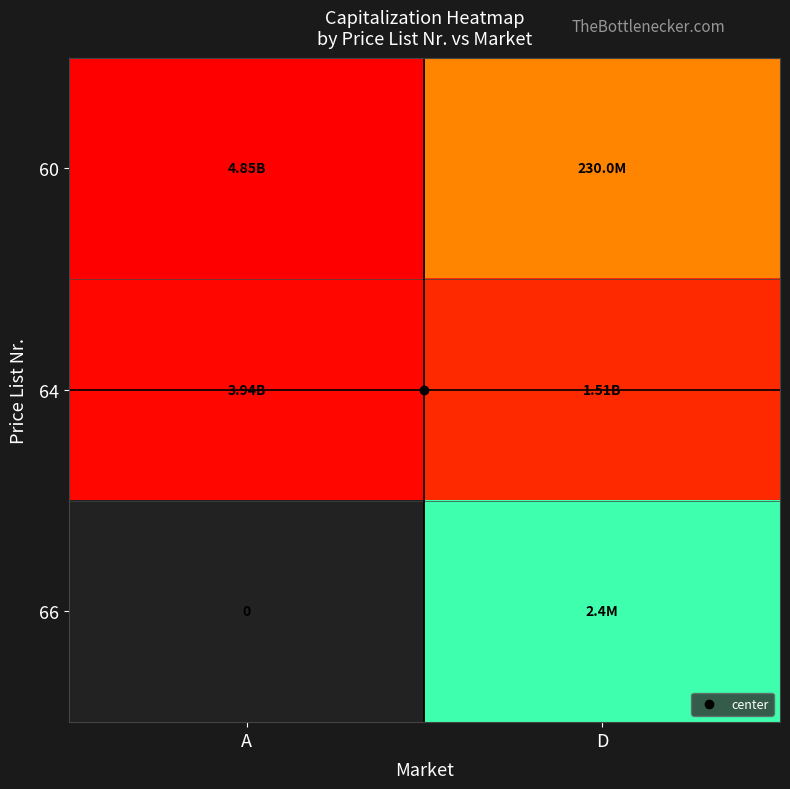

Which series has the largest total across all categories?

64